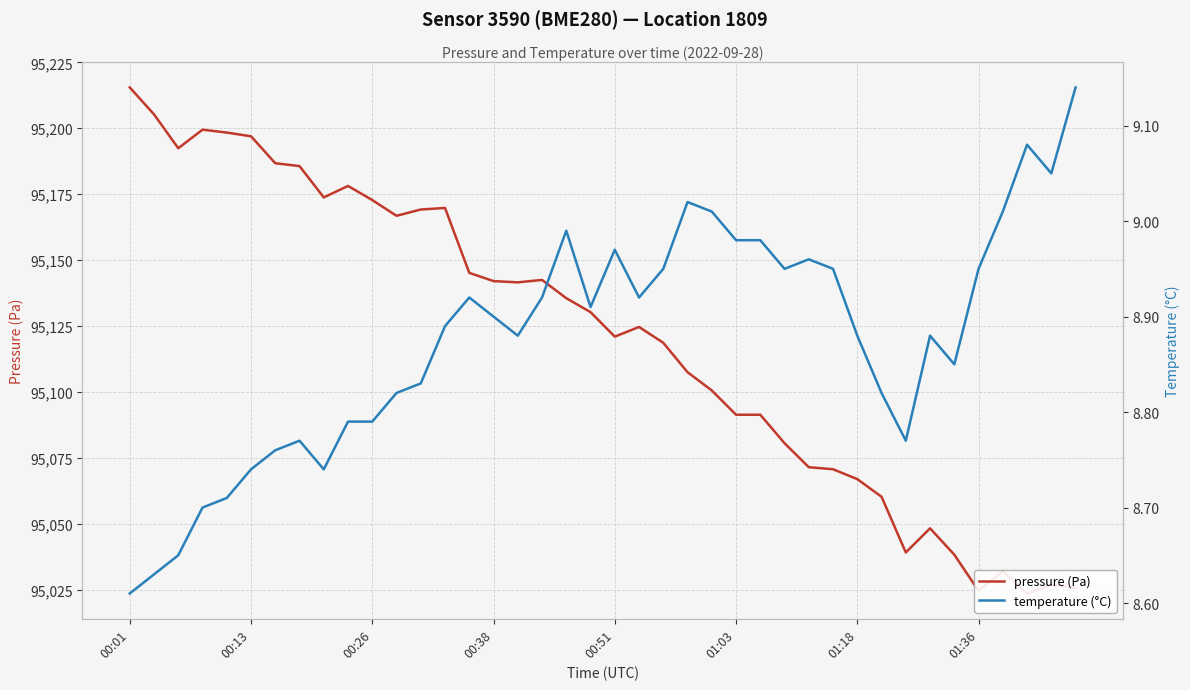

What is the value of the pressure (Pa) point at the 9th from the left?

95173.8